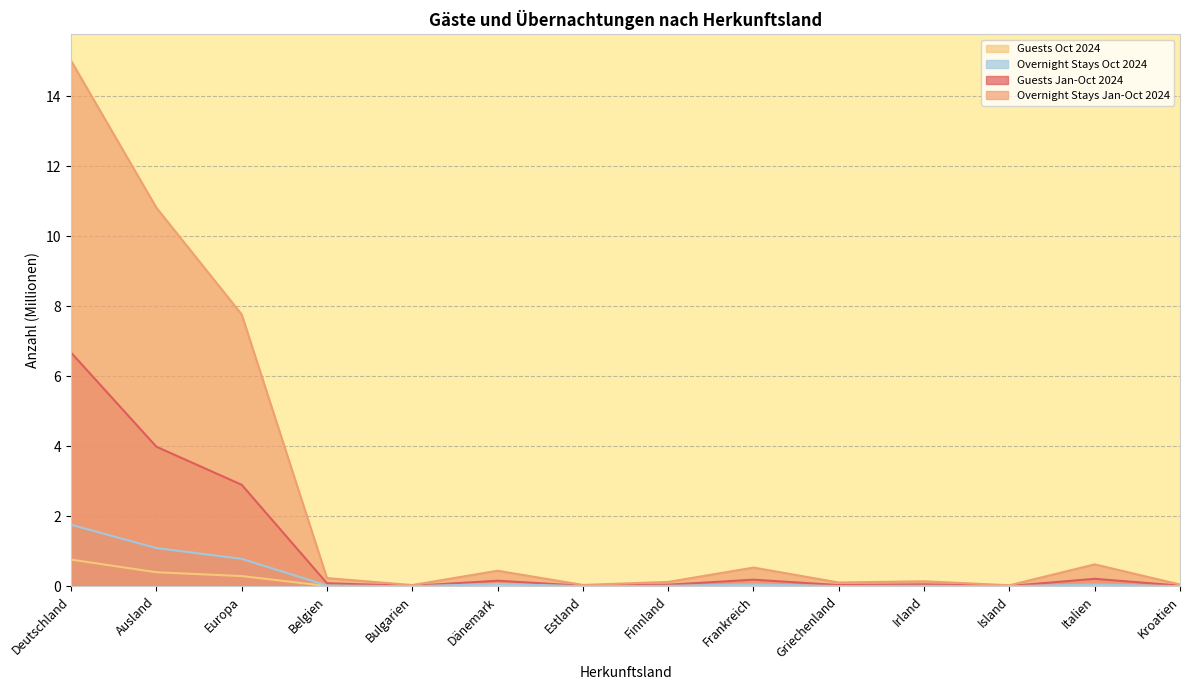

Does the chart have visible grid lines?

Yes